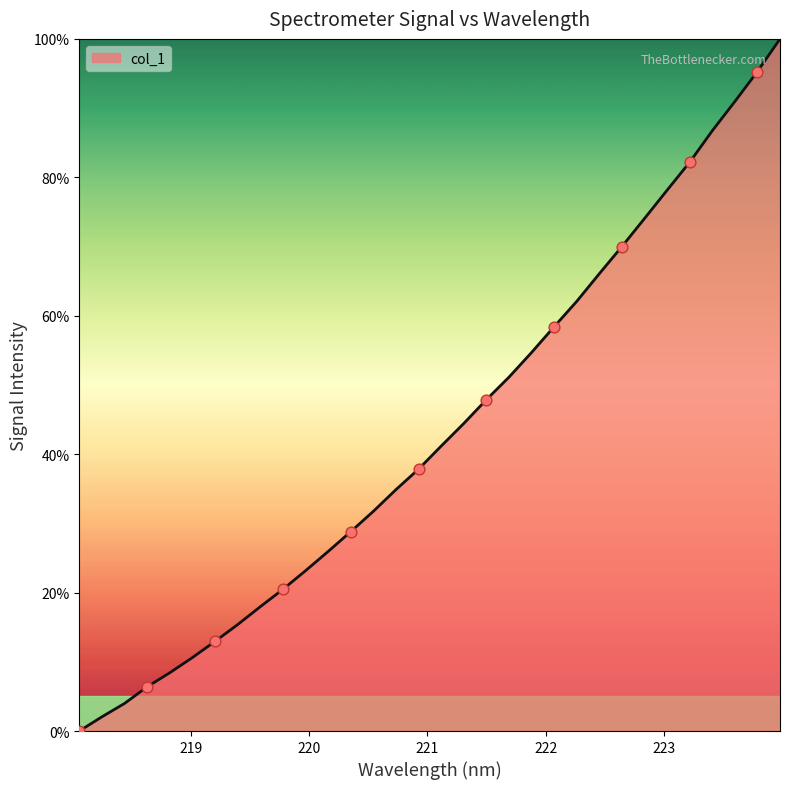

What is the difference between the maximum and minimum values?

100.0